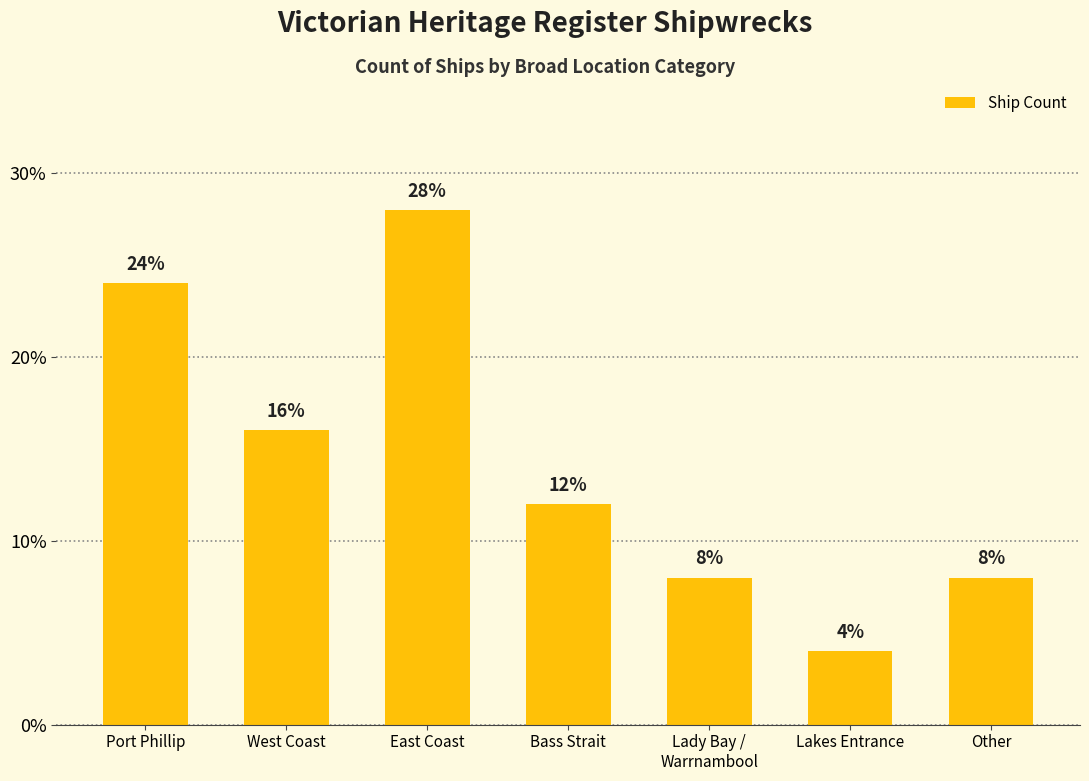

Which has a higher value, East Coast or West Coast?

East Coast